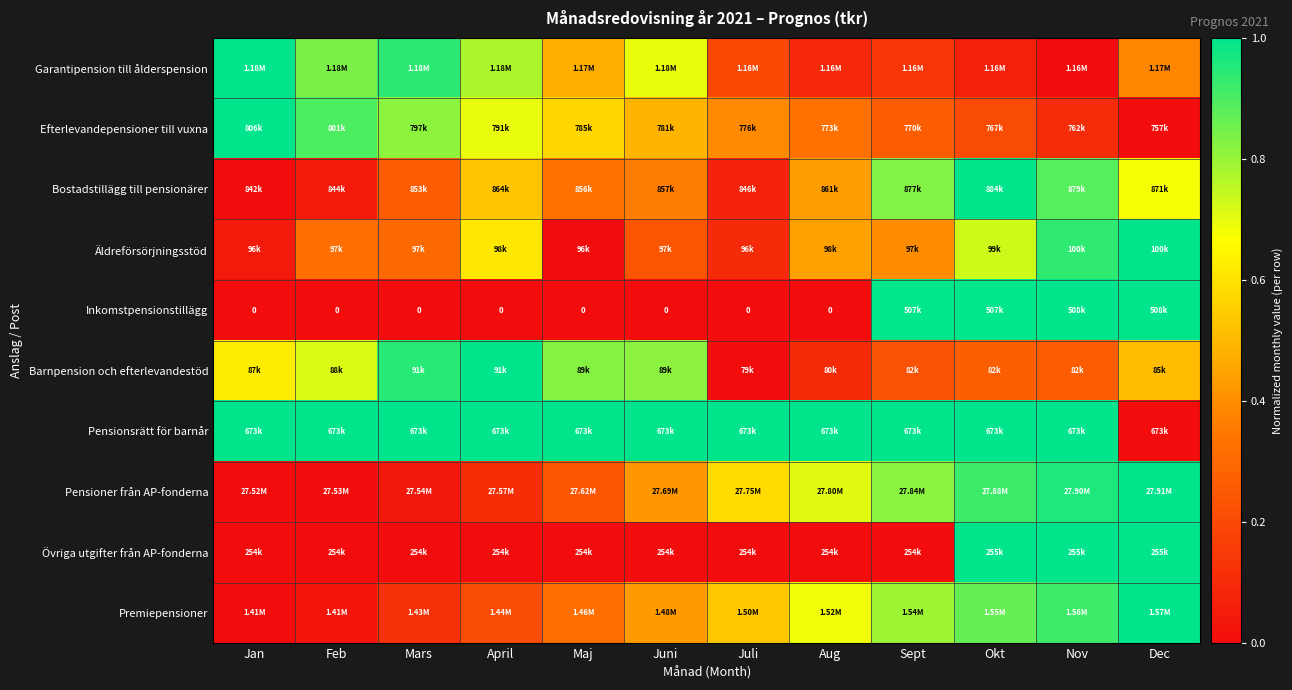

What is the sum of the Premiepensioner values at Mars and Maj?

0.4